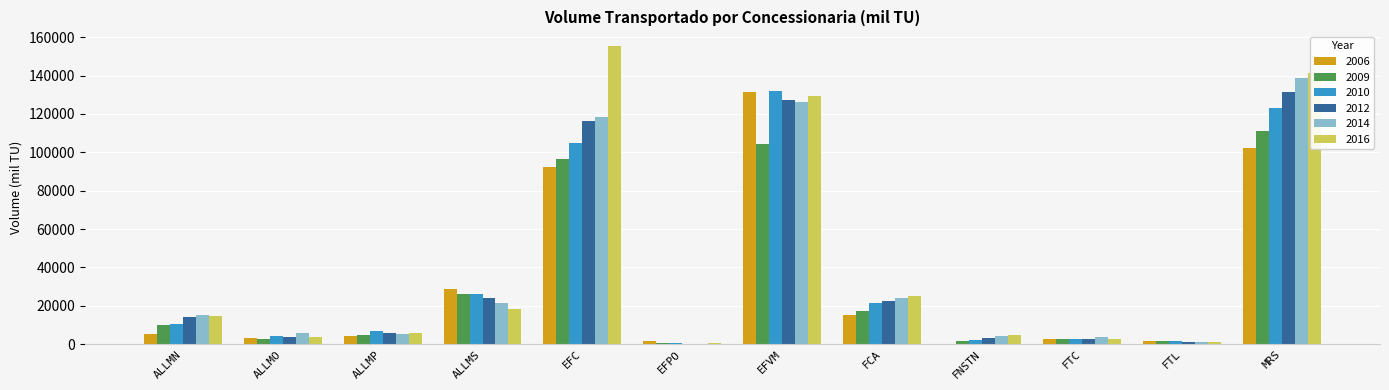

At which category does the chart reach its peak across all series?

EFC